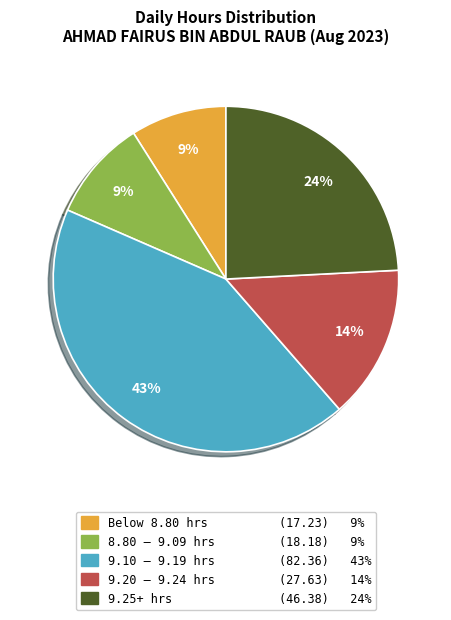

Is there a majority slice in this chart?

No